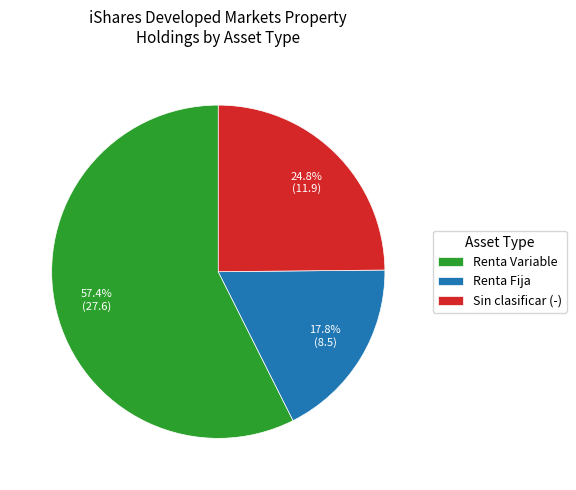

What is the majority slice?

Renta Variable